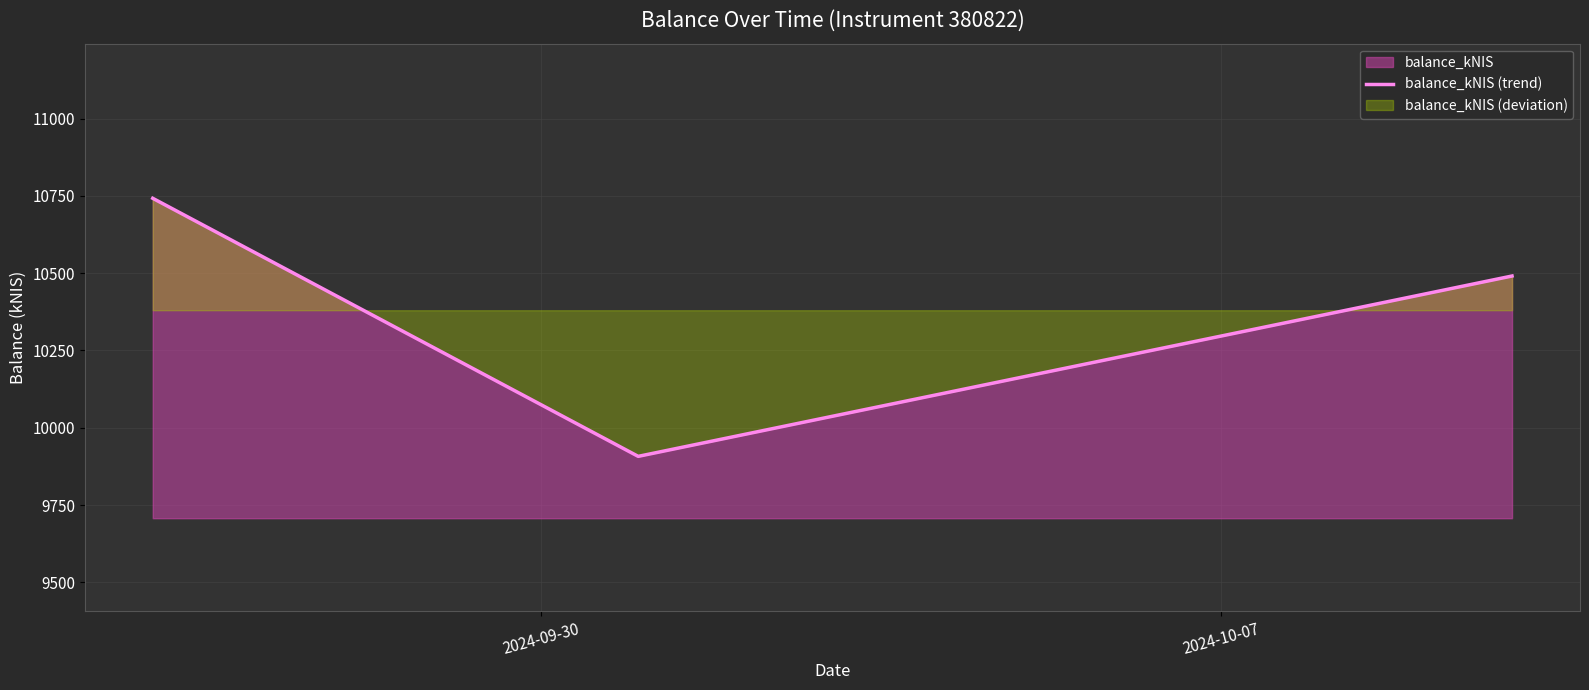

What is the smallest value displayed?

9907.7